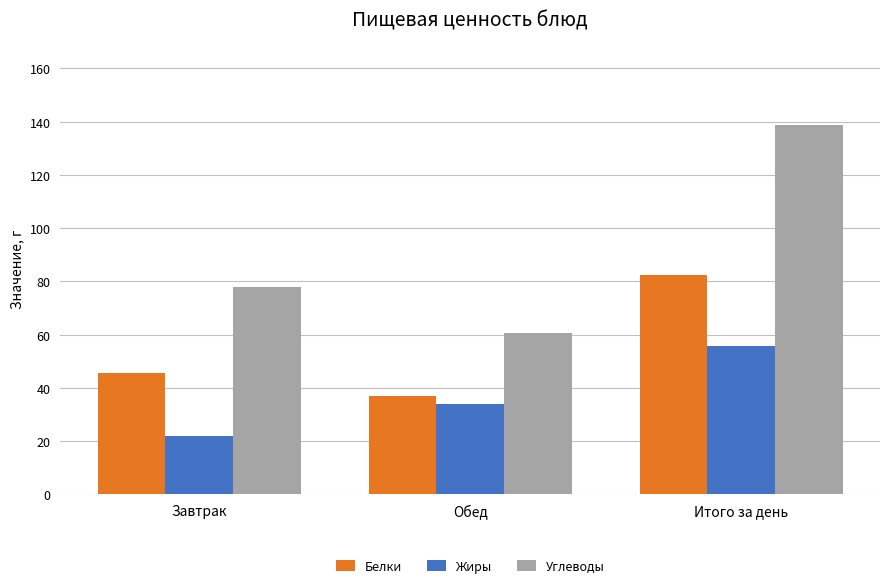

What is the difference between the highest and lowest values at Завтрак?

56.2